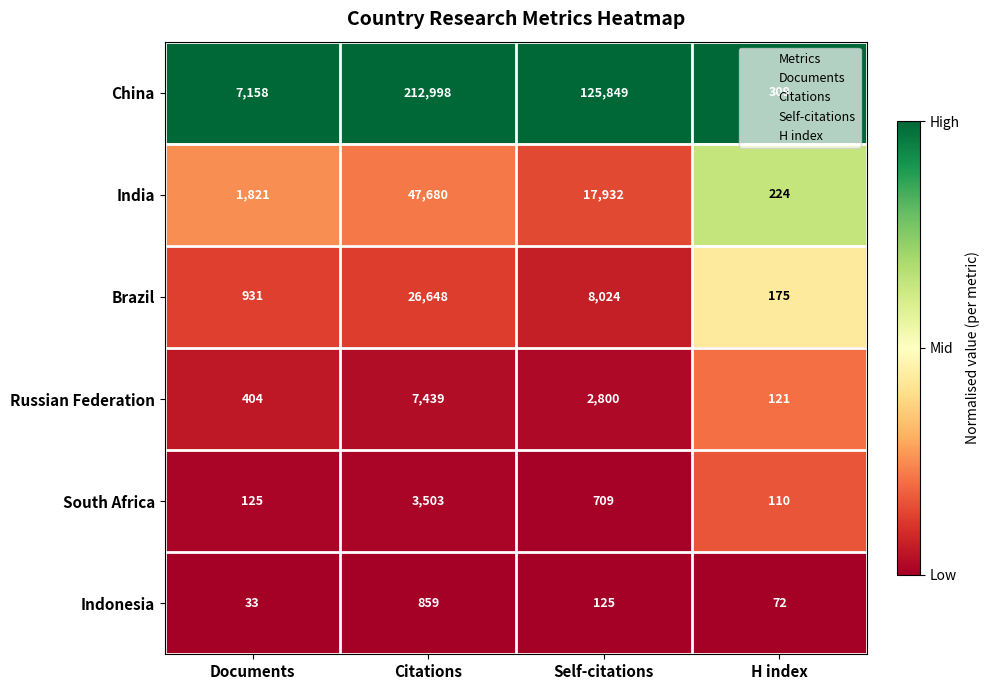

What is the lowest value of the Brazil series?

175